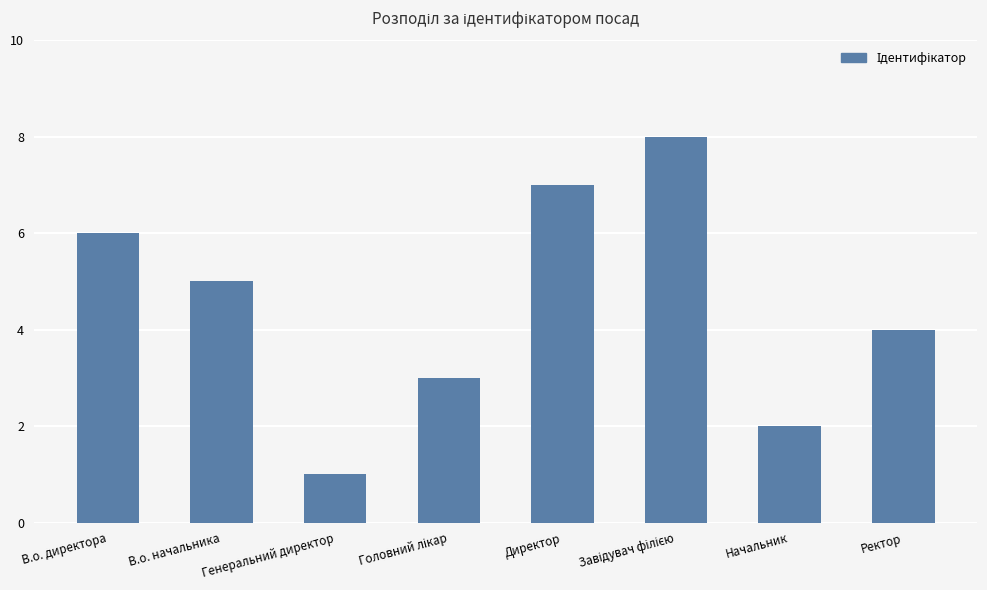

What is the label of the 7th bar from the left?

Начальник